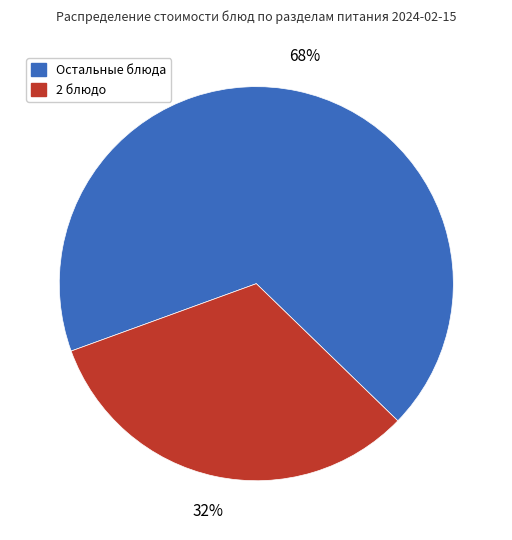

To the nearest percent, what percentage of the pie is 2 блюдо?

32%